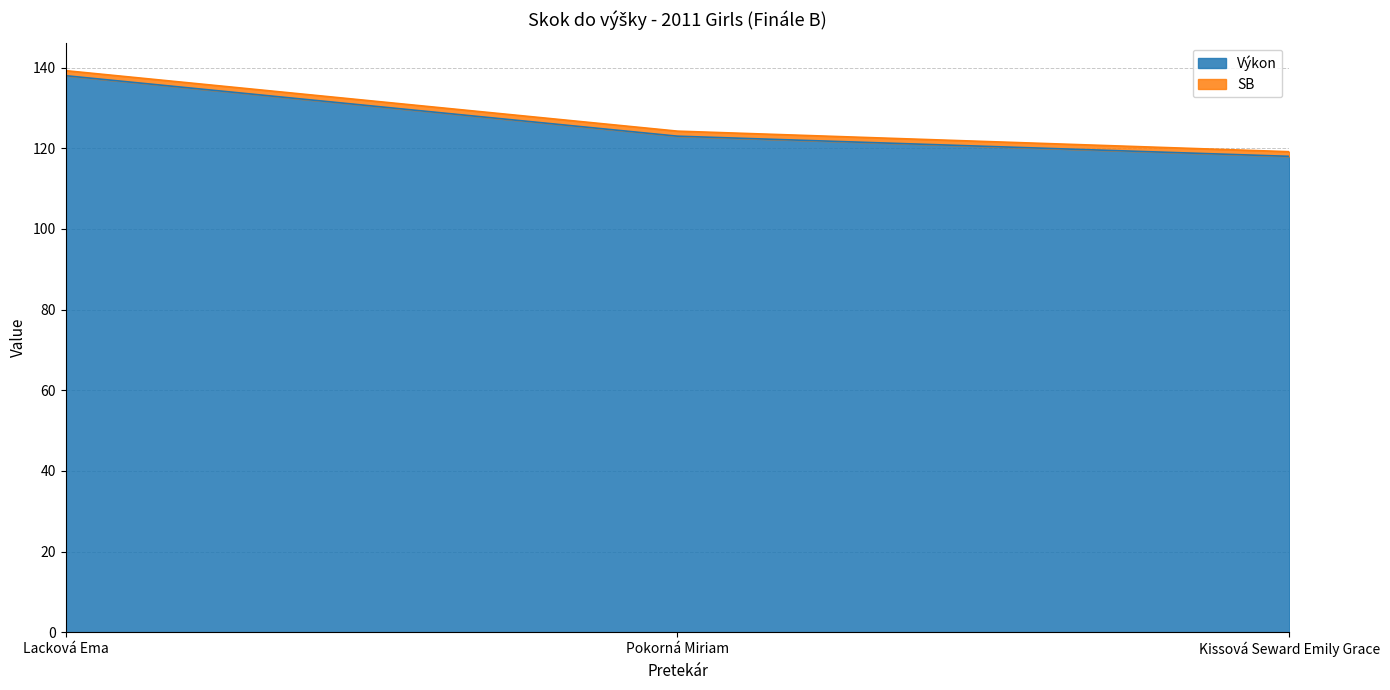

How many values in the Výkon series are below 123?

1